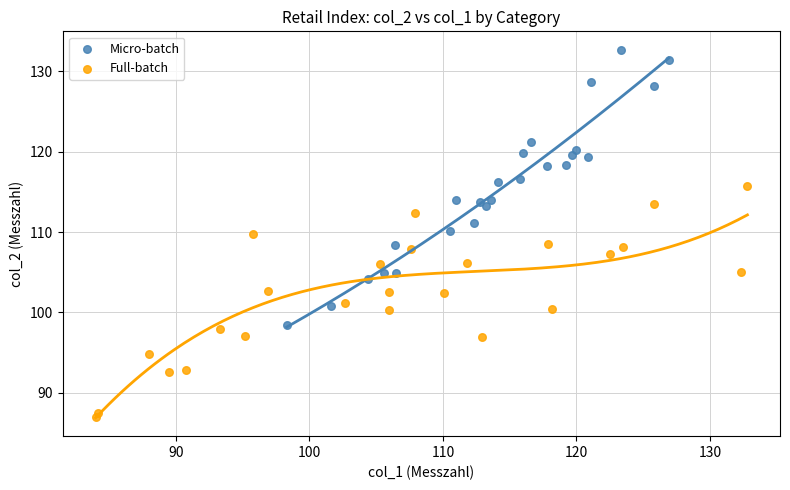

What are all the series names shown in the legend?

Micro-batch, Full-batch